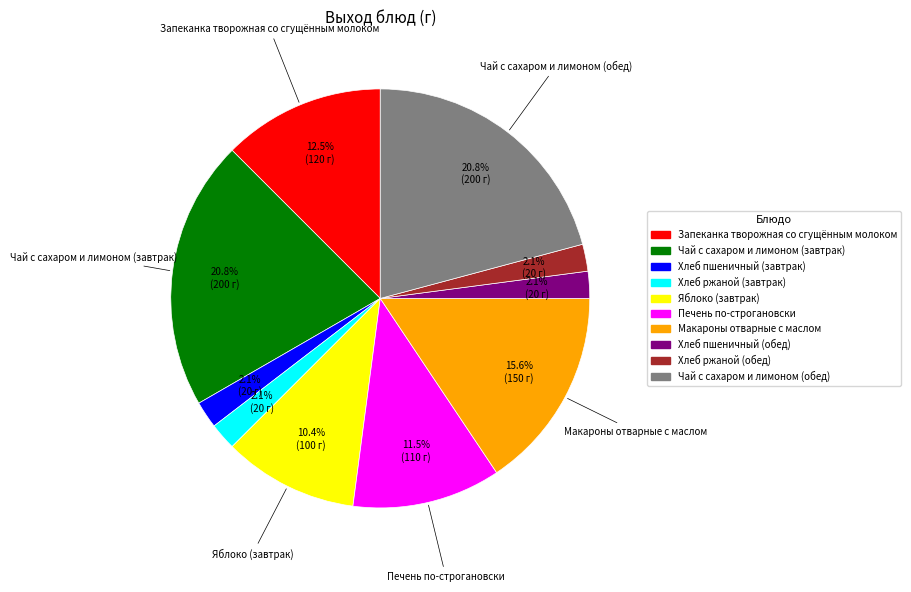

Does any single category account for the majority?

No